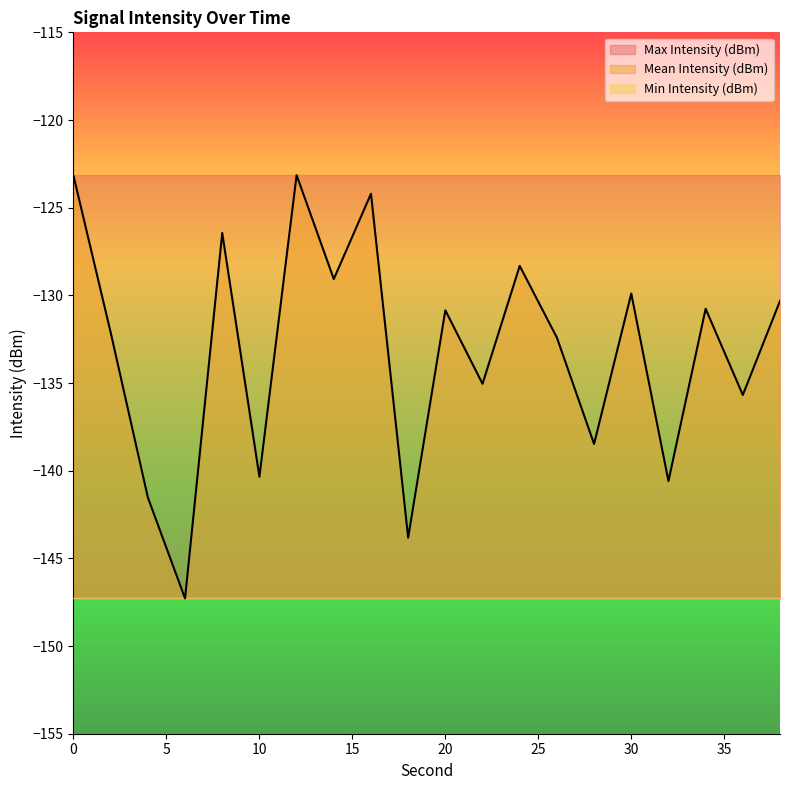

Is the value of Max Intensity (dBm) at 10 greater than the value of Min Intensity (dBm) at 30?

Yes